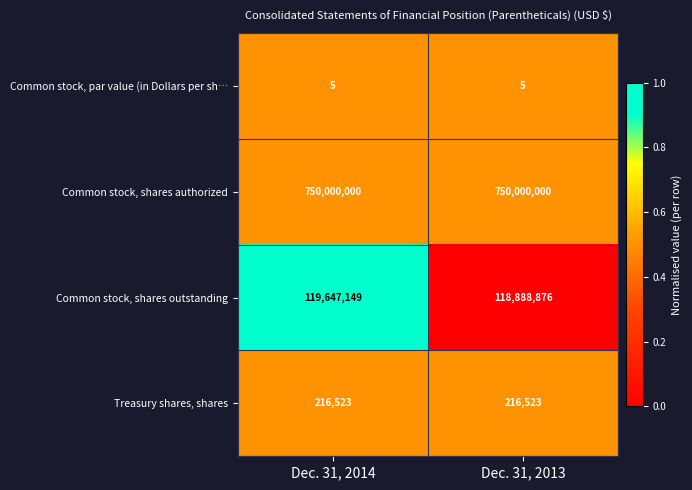

What is the difference between the highest and lowest values at Dec. 31, 2014?

749999995